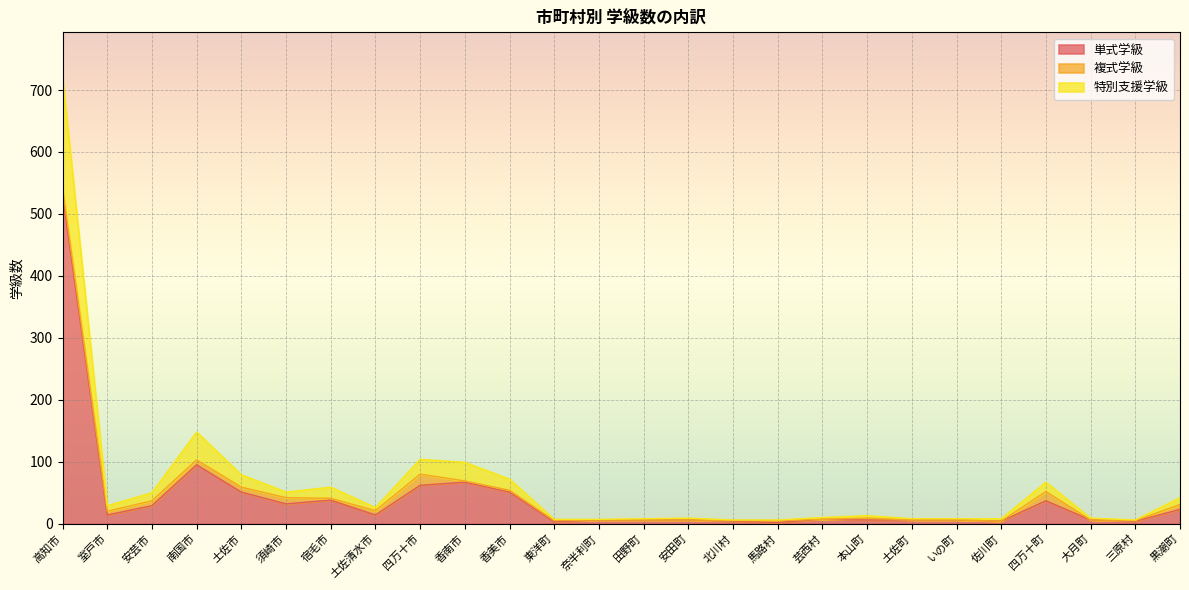

True or false: 単式学級 and 特別支援学級 intersect in this chart.

False